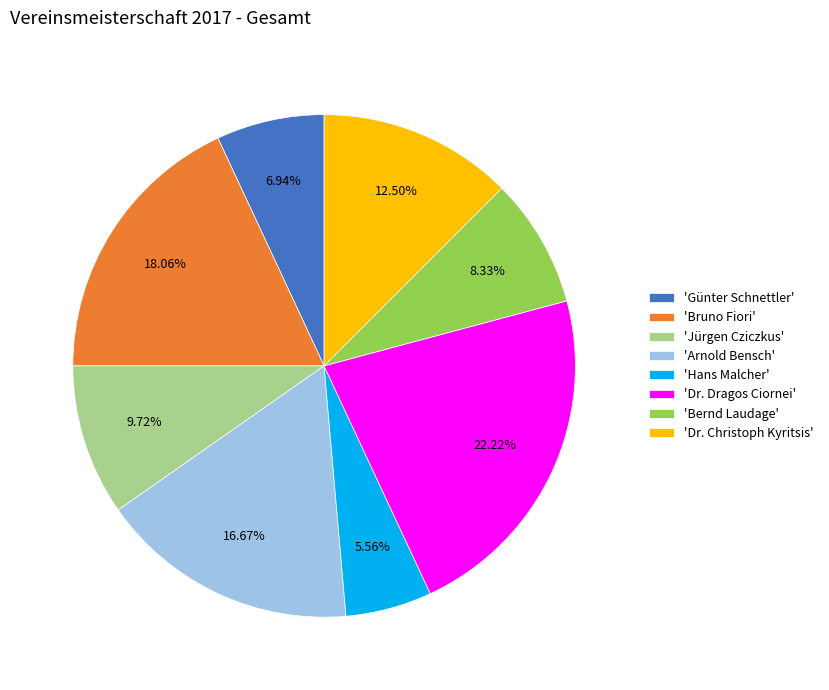

Which category has the biggest portion of the pie?

'Dr. Dragos Ciornei'